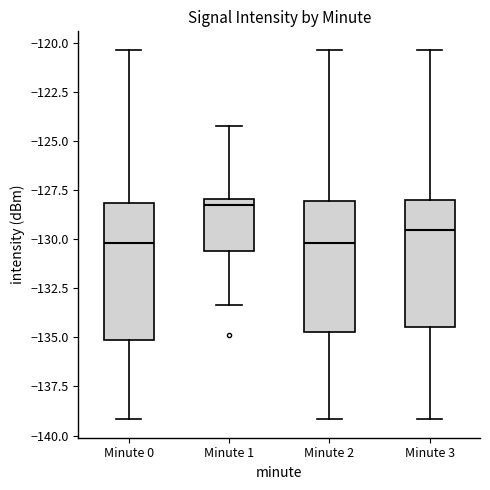

Reading left to right, transcribe this box plot: for each box, give where its median line is, the range the box spans, and where its two whiskers end, as read against the y-axis. The values are not printed on the chart, so give them approximately, as read against the axis.

Minute 0: median -130.0, box -135.0 to -128.0, whiskers -139.0 to -120.5
Minute 1: median -128.0 (just below the box's upper edge), box -130.5 to -128.0, whiskers -133.5 to -124.0
Minute 2: median -130.0, box -134.5 to -128.0, whiskers -139.0 to -120.5
Minute 3: median -129.5, box -134.5 to -128.0, whiskers -139.0 to -120.5